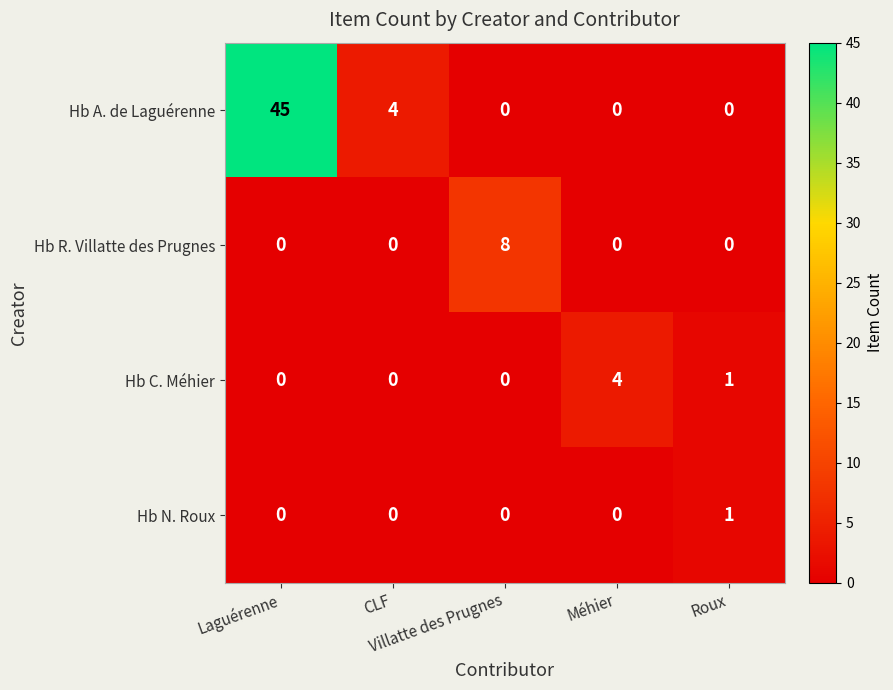

At how many categories does at least one series exceed 0?

5